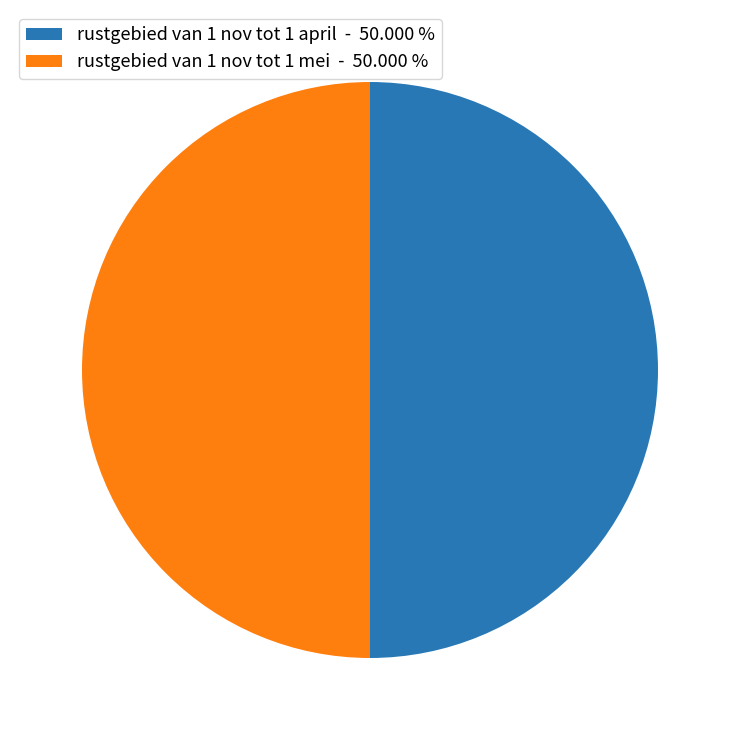

Approximately how many times larger is the value at rustgebied van 1 nov tot 1 april - 50.000 % compared to rustgebied van 1 nov tot 1 mei - 50.000 %?

1.0